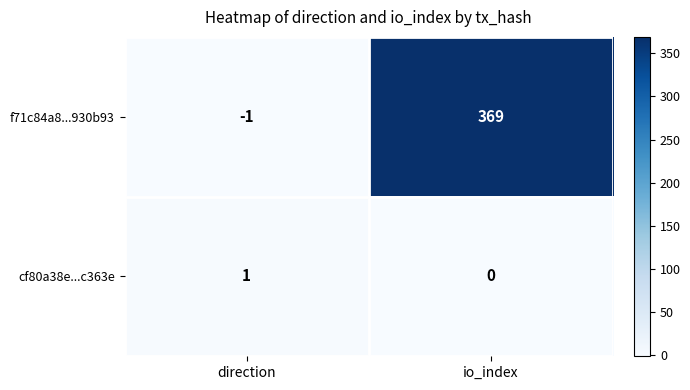

What is the sum of the f71c84a8...930b93 values at io_index and direction?

368